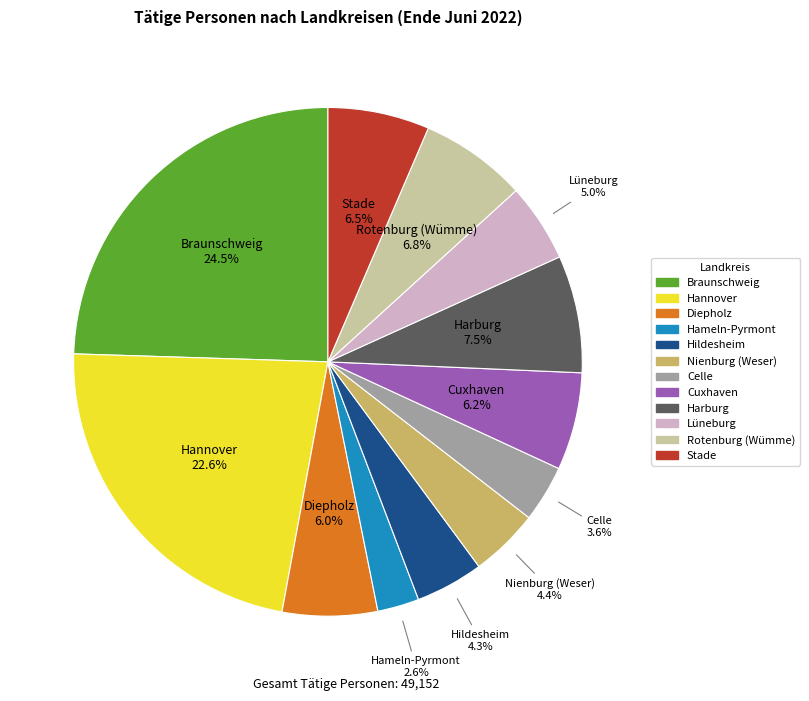

Which category has the biggest portion of the pie?

Braunschweig